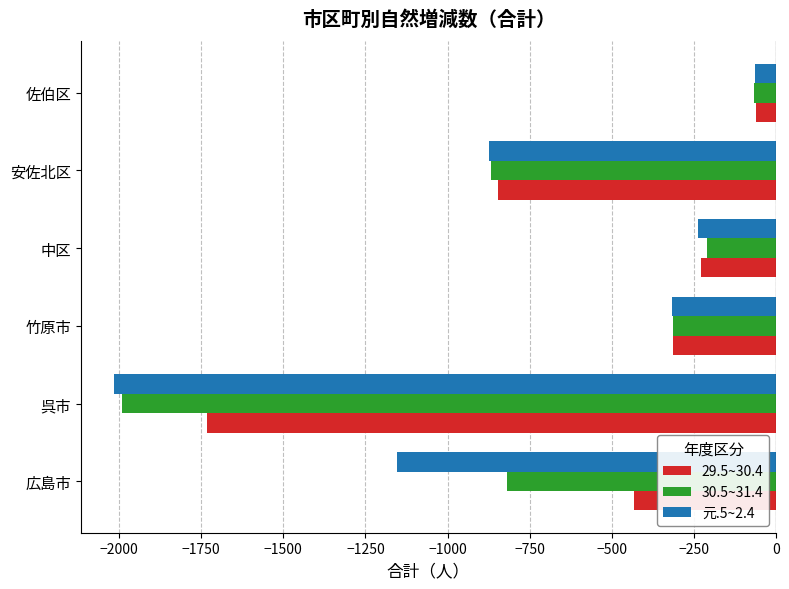

The value of 30.5~31.4 at 竹原市 is -315. True or false?

True